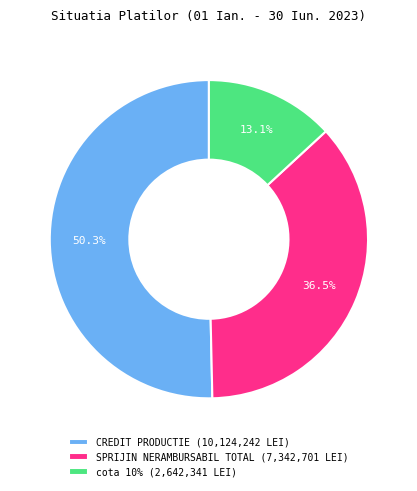

Rank the categories by value from highest to lowest.

CREDIT PRODUCTIE, SPRIJIN NERAMBURSABIL TOTAL, cota 10%